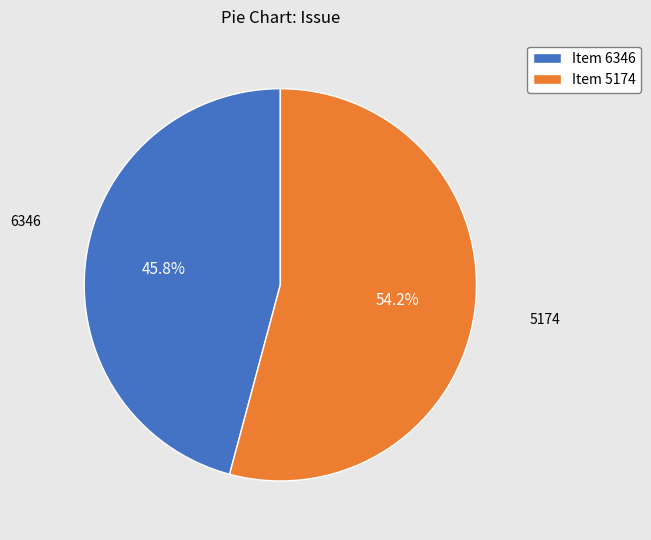

Which category accounts for the majority?

Item 5174